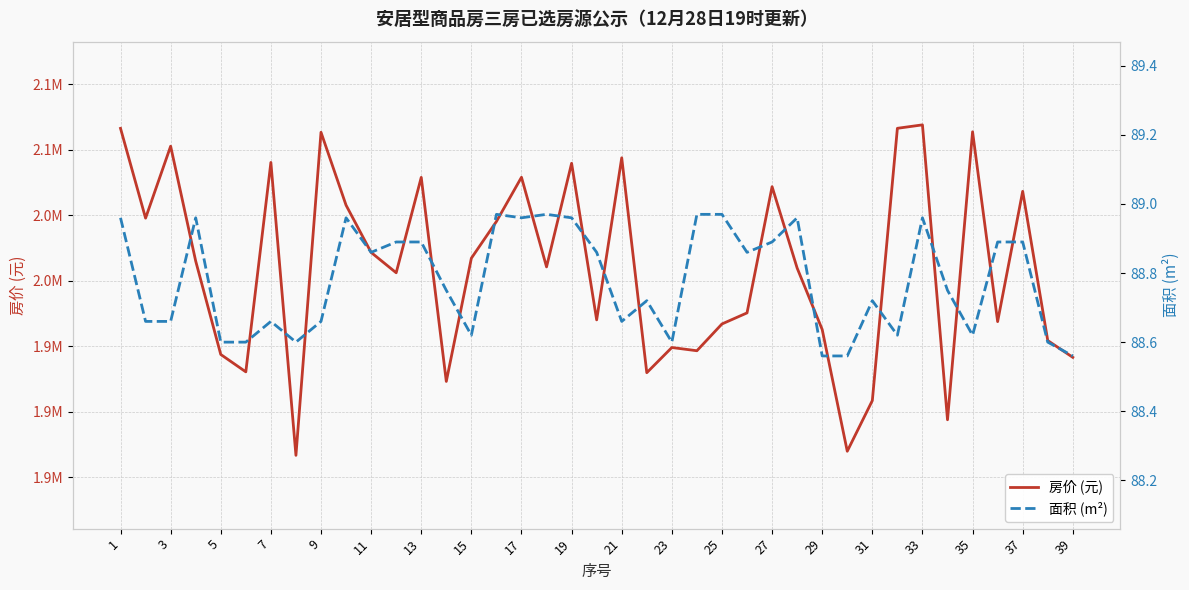

Count the number of categories in the chart.

39